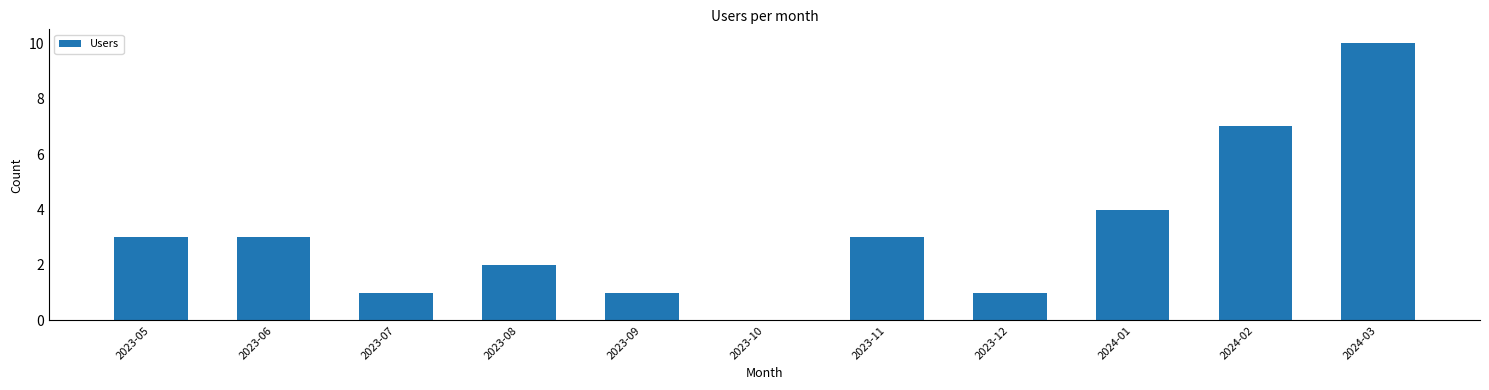

Reading left to right, list all the values displayed in this chart.

2023-05=3	2023-06=3	2023-07=1	2023-08=2	2023-09=1	2023-10=0	2023-11=3	2023-12=1	2024-01=4	2024-02=7	2024-03=10